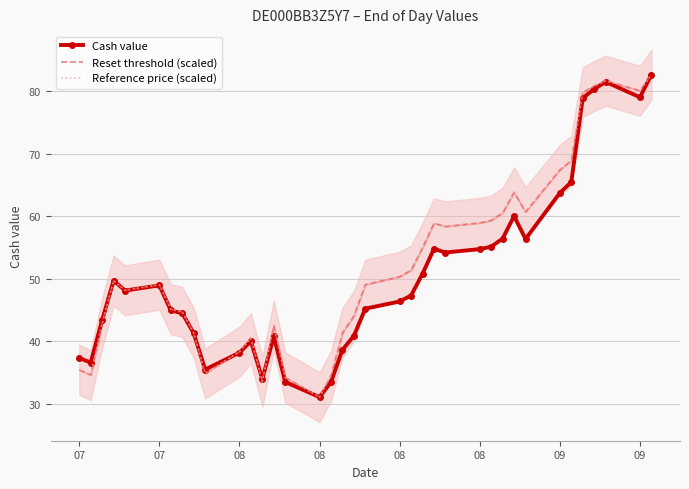

At how many categories does at least one series exceed 82?

1